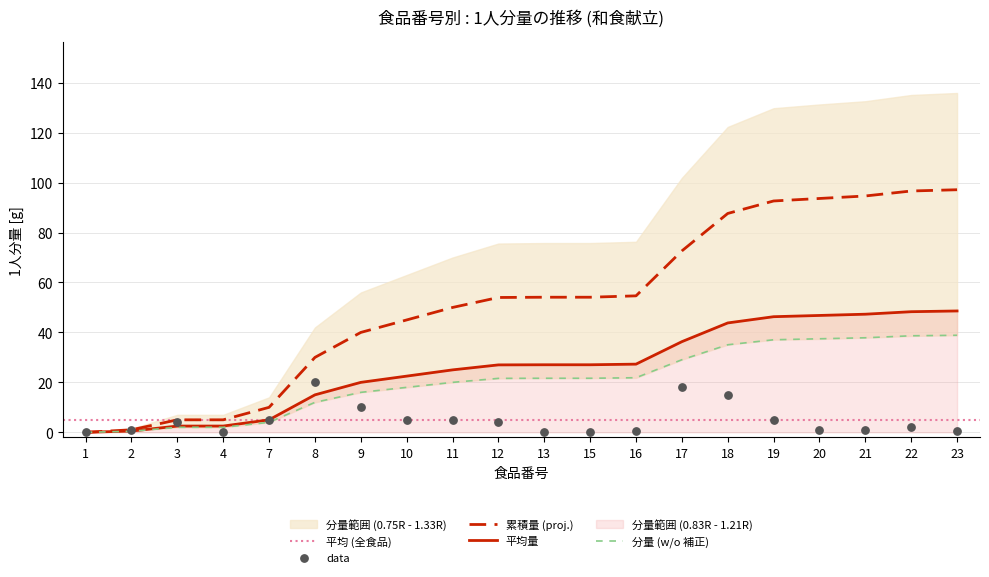

Which series has the largest total across all categories?

累積 (参考)